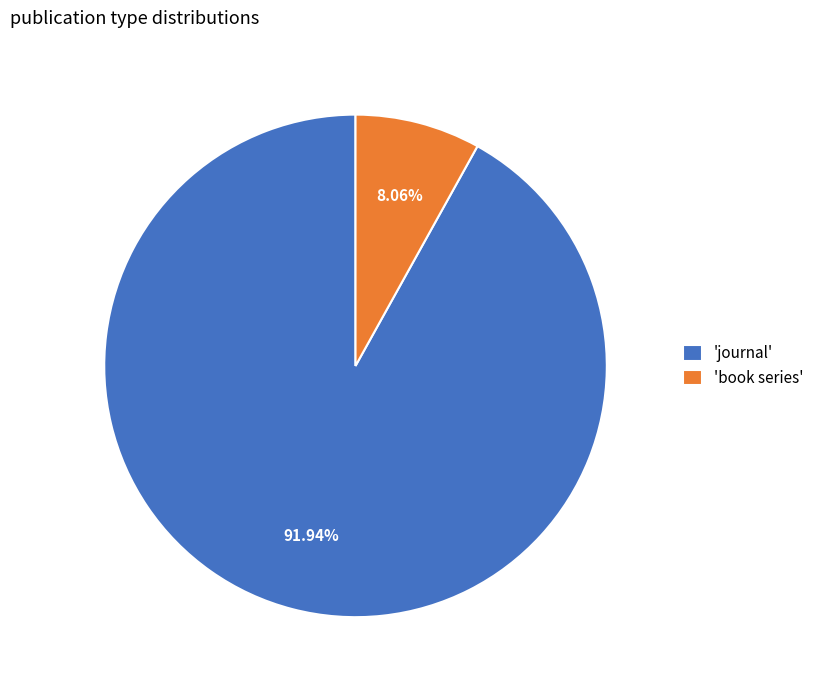

Count the number of slices in the pie.

2